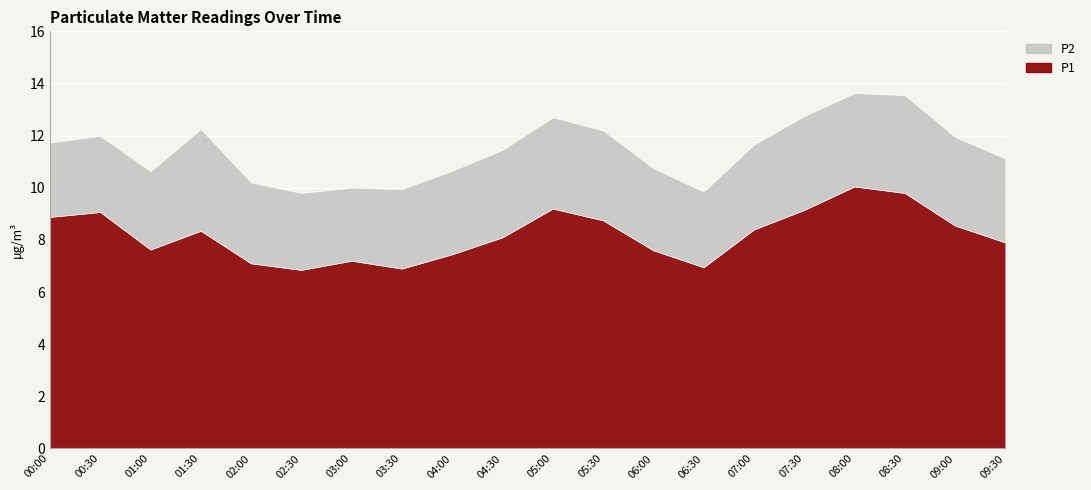

The value of P1 at 08:00 is 16.4. True or false?

False